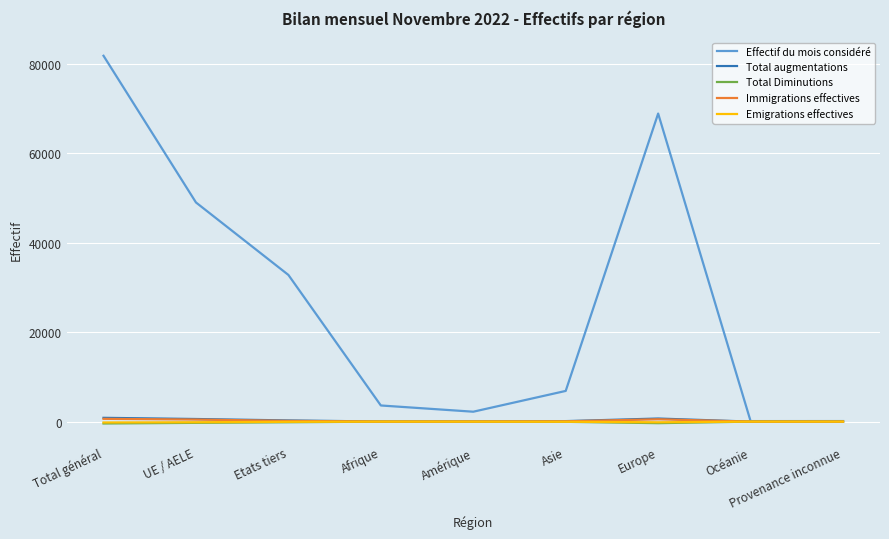

At which label does Emigrations effectives first exceed -31?

Afrique